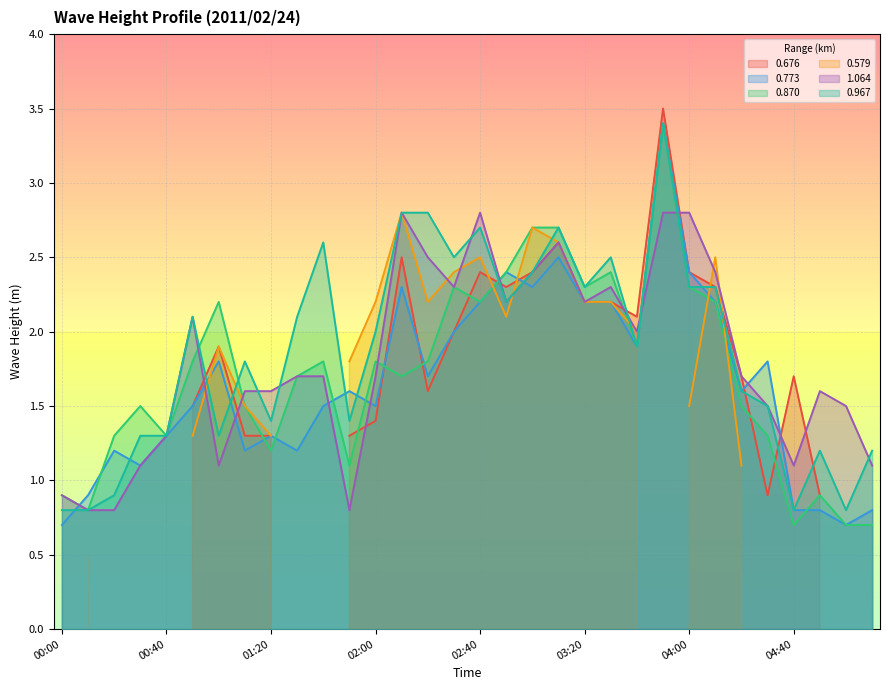

At which label does 0.967 reach its minimum?

00:00